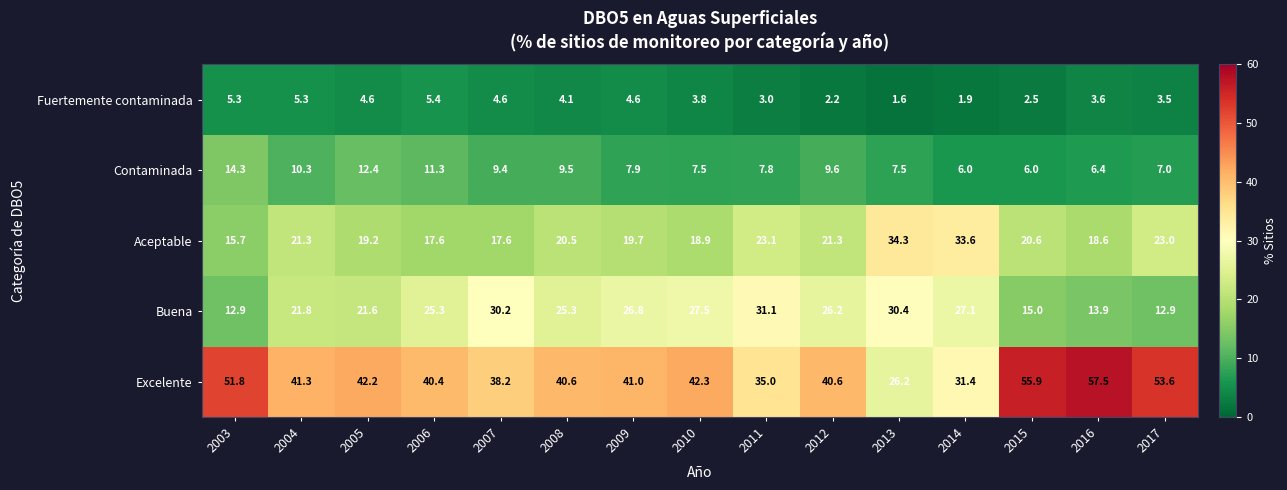

Which series has the largest range (max minus min)?

Excelente